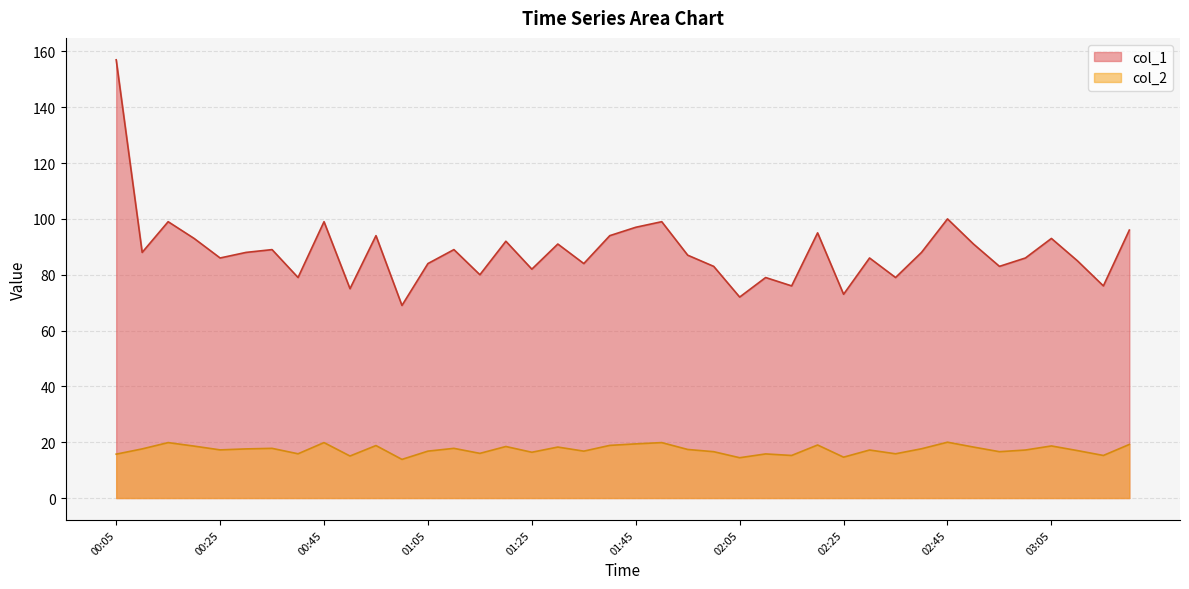

How many data points in col_2 are above 17?

23